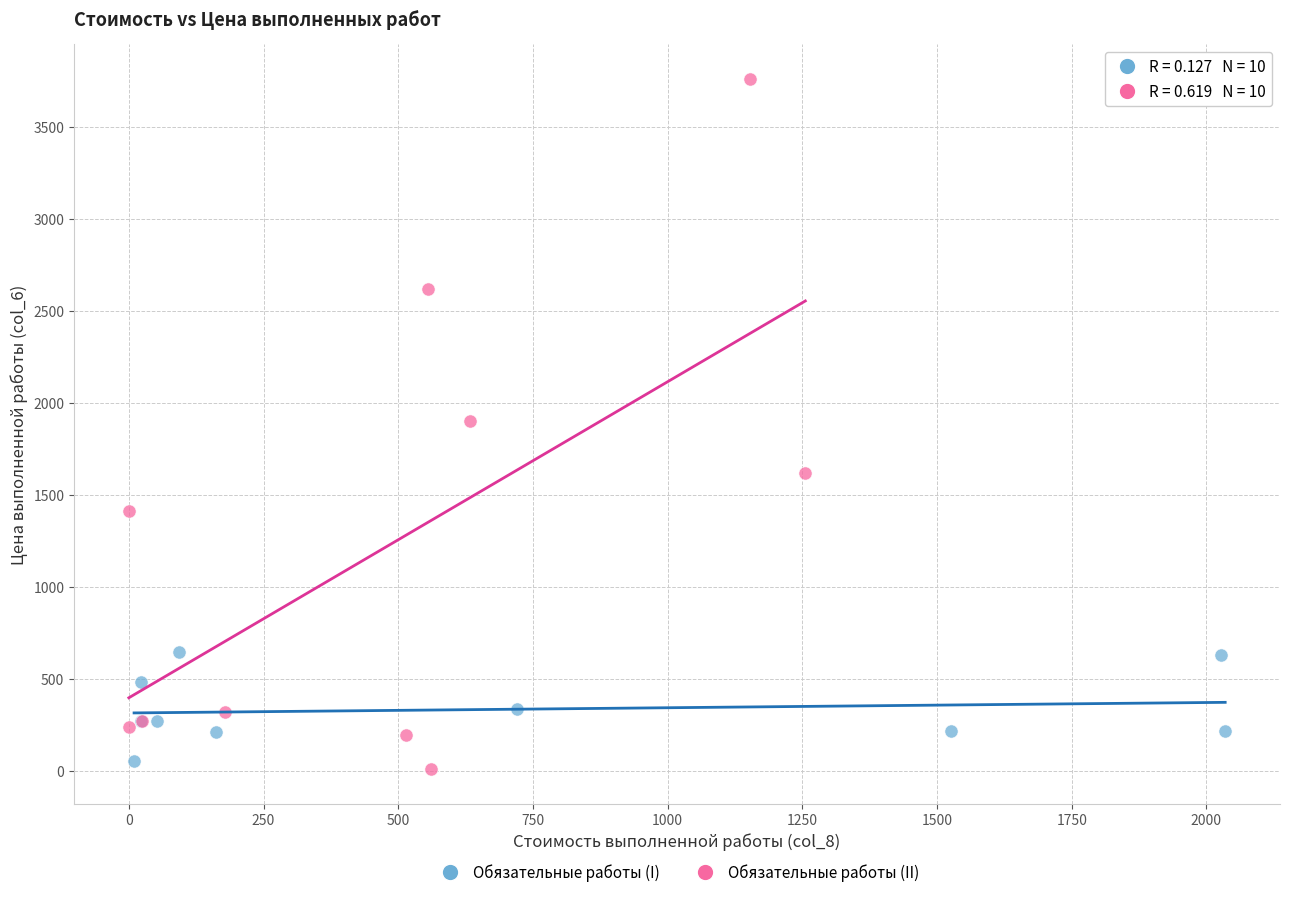

What are all the series names shown in the legend?

Обязательные работы (I), Обязательные работы (II)